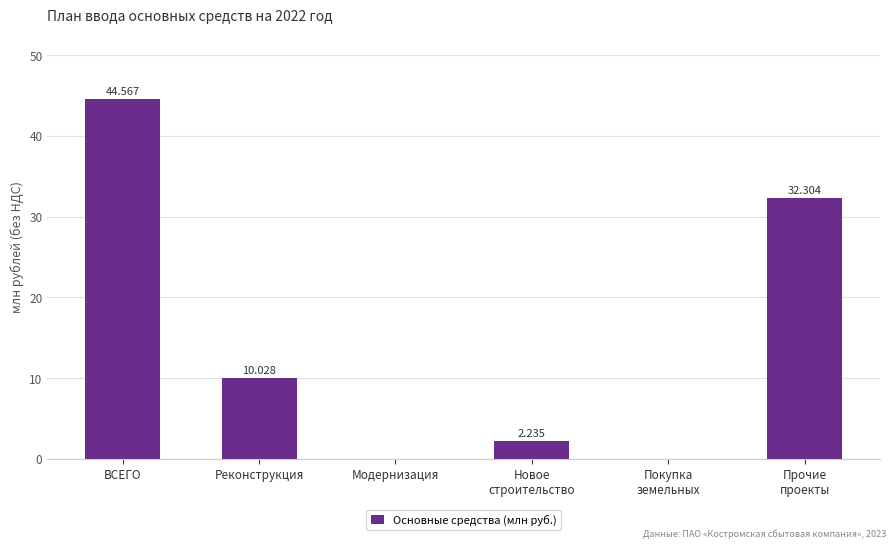

What is the ratio of the value at Новое
строительство to the value at Прочие
проекты?

0.1